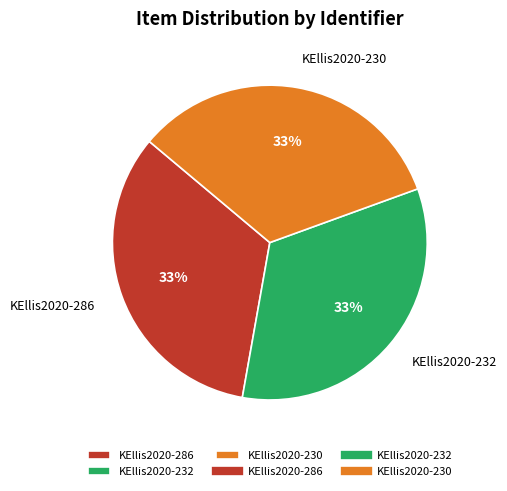

What percentage is the KEllis2020-286 slice, to the nearest percent?

33%